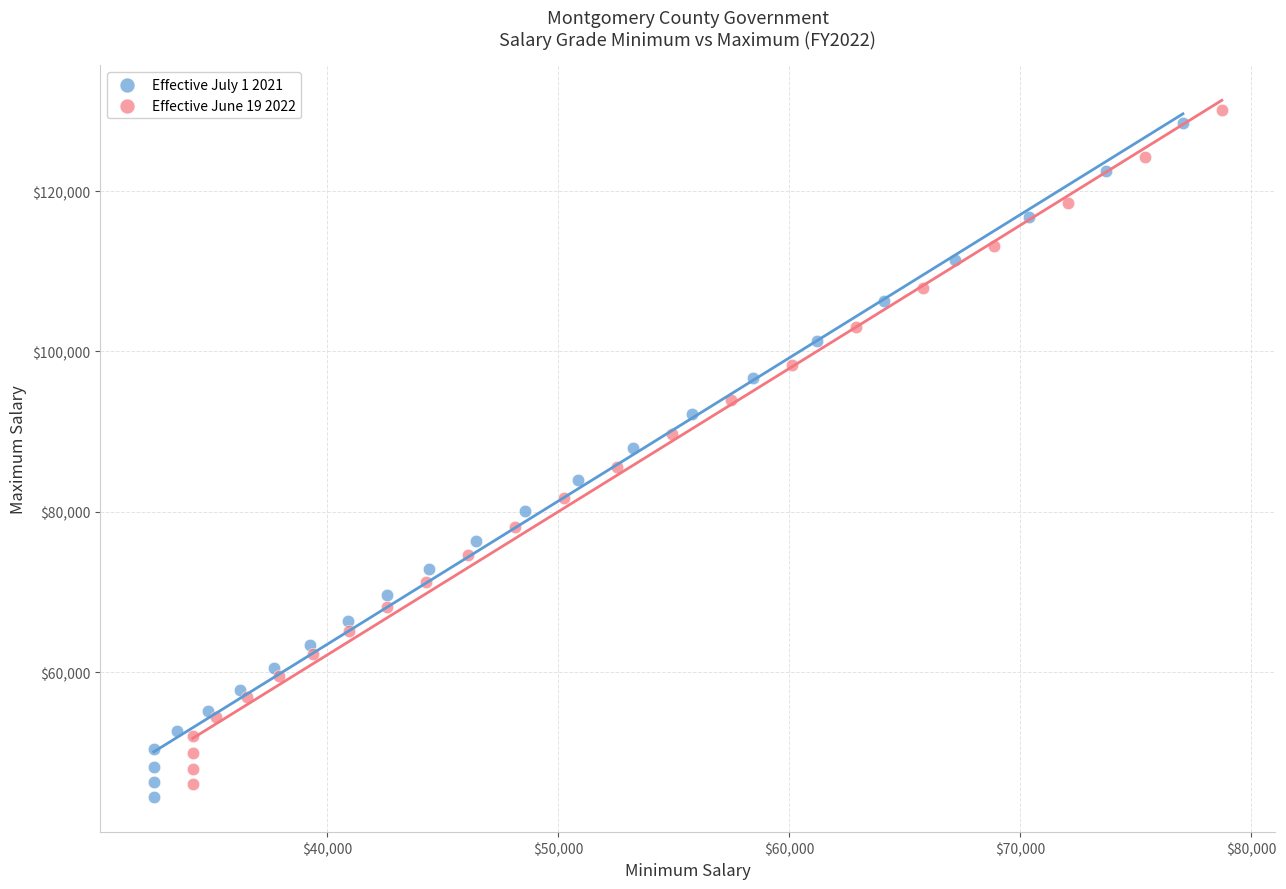

What are all the series names shown in the legend?

Effective July 1 2021, Effective June 19 2022